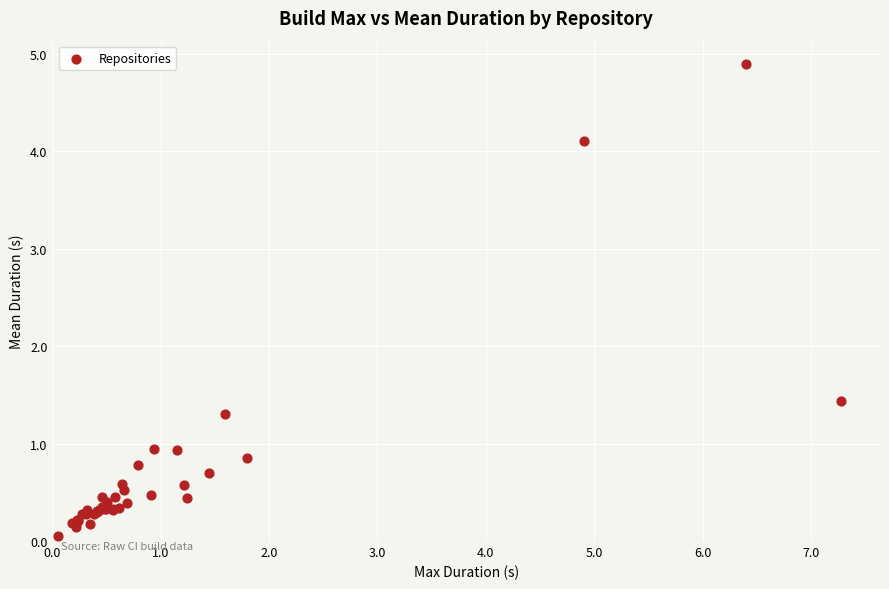

What Y value in the scatter plot is closest to 2?

1.4